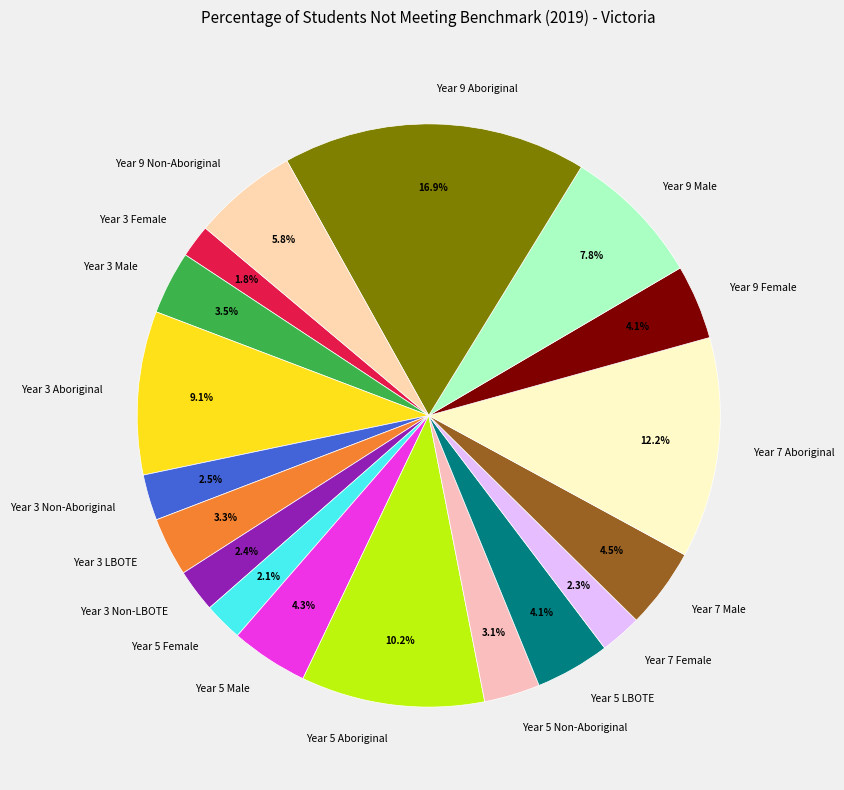

What percentage do Year 3 Female and Year 5 Aboriginal together represent?

12.0%